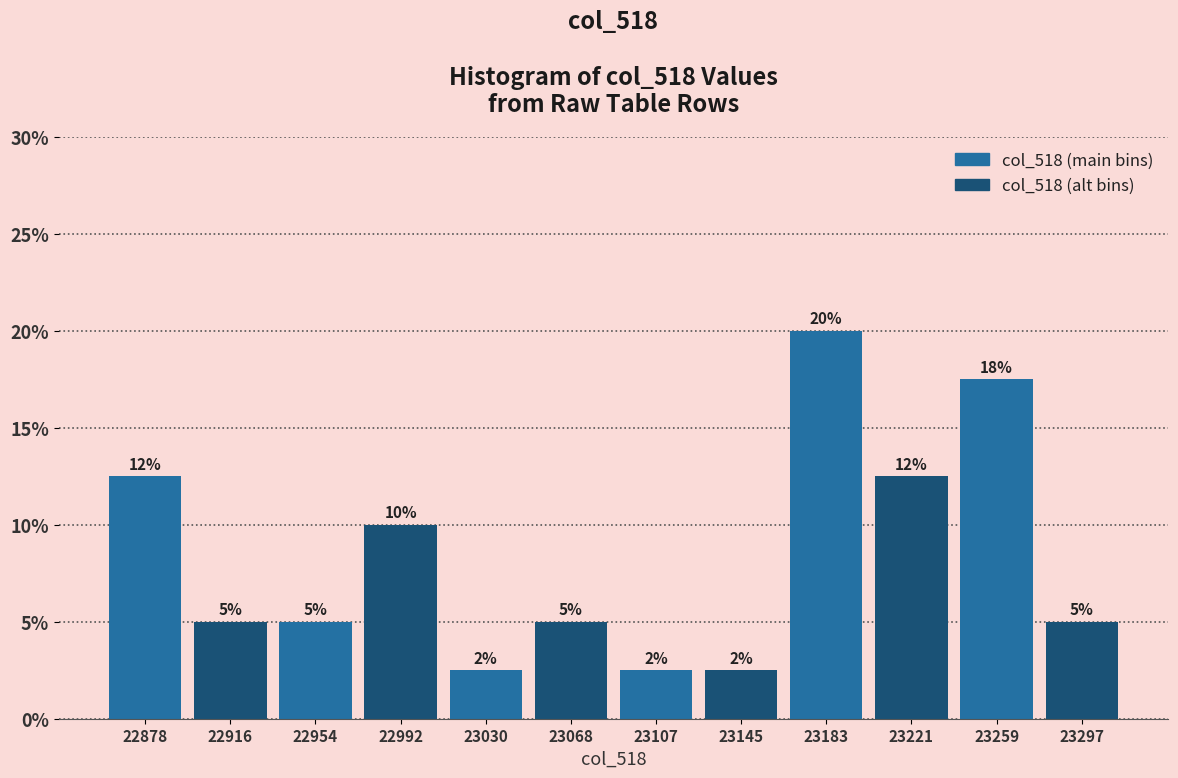

Over which range of the x-axis is the bar tallest?

23165 to 23200